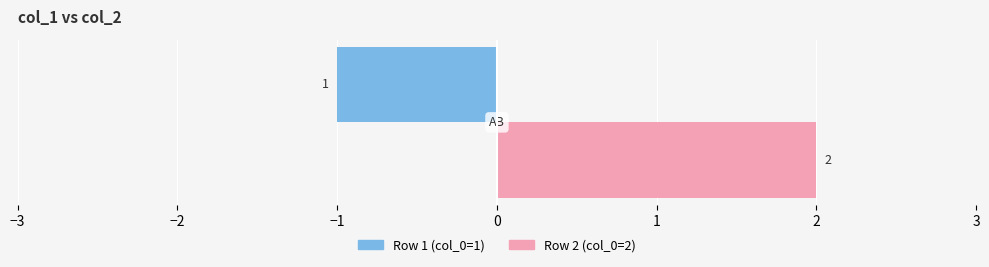

Which series has the largest range (max minus min)?

Row 1 (col_0=1)